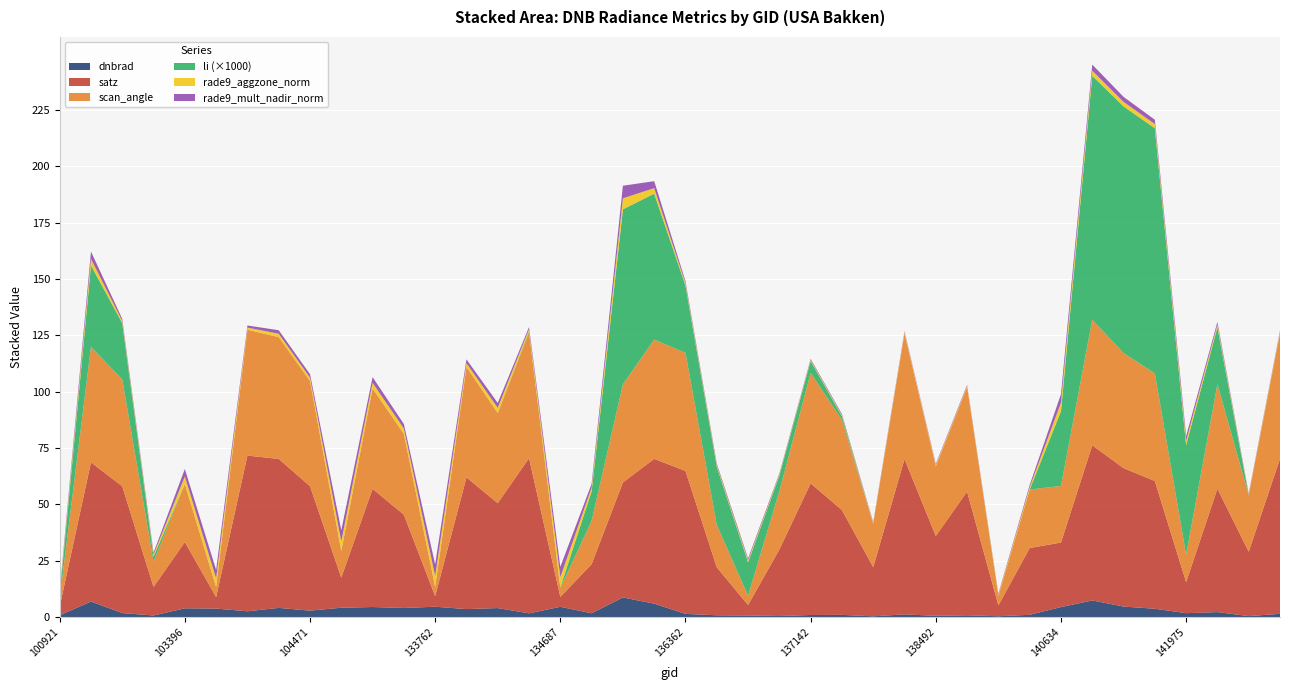

Reading right to left, list all the values displayed in this chart.

dnbrad: 1.5	0.5	2.2	1.8	3.7	4.7	7.4	4.5	1.0	0.4	0.8	0.6	1.2	0.4	1.0	0.9	0.5	0.7	0.8	1.4	6.0	8.7	1.7	4.6	1.7	4.0	3.6	4.6	4.1	4.5	4.2	2.9	4.1	2.6	3.8	3.9	0.7	1.8	6.9	0.8
satz: 68.8	28.6	54.8	13.8	56.7	61.4	68.9	28.6	29.6	4.8	54.9	35.4	68.9	21.8	46.5	58.4	29.5	4.6	21.3	63.4	64.2	51.0	21.8	4.4	68.9	46.5	58.5	4.7	41.4	52.4	13.4	55.2	66.1	69.1	5.1	29.4	12.7	56.3	61.8	3.9
scan_angle: 55.7	25.1	46.4	12.2	47.8	51.1	55.7	25.1	26.0	4.3	46.5	30.9	55.8	19.2	40.0	49.0	25.9	4.1	18.8	52.4	52.9	43.5	19.2	3.9	55.7	40.0	49.0	4.2	35.9	44.6	11.8	46.7	54.1	55.9	4.5	25.8	11.2	47.4	51.3	3.5
li: 0.0	0.0	0.0	0.0	0.1	0.1	0.1	0.0	0.0	0.0	0.0	0.0	0.0	0.0	0.0	0.0	0.0	0.0	0.0	0.0	0.1	0.1	0.0	0.0	0.0	0.0	0.0	0.0	0.0	0.0	0.0	0.0	0.0	0.0	0.0	0.0	0.0	0.0	0.0	0.0
rade9_aggzone_norm: 0.6	0.4	1.2	1.9	1.8	2.0	2.3	3.8	1.0	0.5	0.5	0.5	0.6	0.4	0.5	0.5	0.5	0.8	0.7	1.0	2.5	4.9	1.6	4.6	1.0	2.3	1.6	4.7	2.4	2.5	4.3	1.5	1.5	0.9	3.8	3.3	0.9	0.9	2.9	0.9
rade9_mult_nadir_norm: 0.5	0.4	1.2	2.1	1.9	2.2	2.7	3.8	1.0	0.4	0.4	0.5	0.4	0.4	0.5	0.5	0.5	0.8	0.7	1.0	3.1	5.6	1.7	4.6	1.0	2.2	1.7	5.2	2.0	2.5	4.9	1.5	1.6	0.9	3.8	3.3	0.9	0.9	3.3	0.9